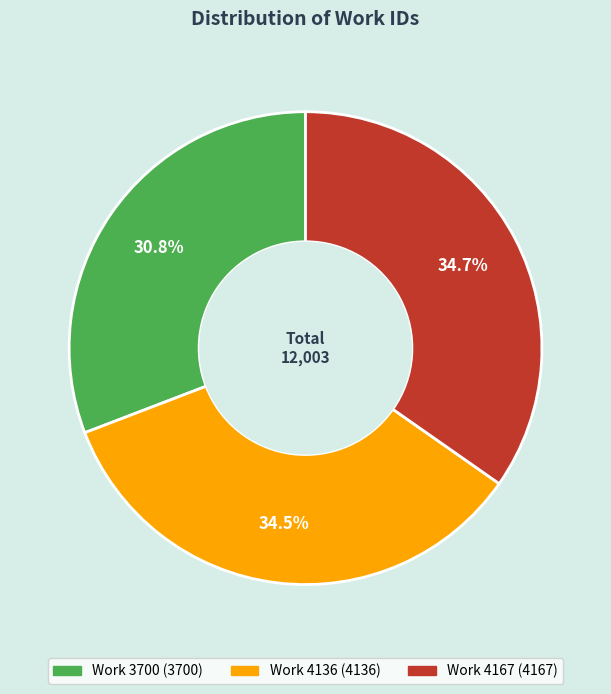

To the nearest percent, what portion does Work 3700 represent?

31%